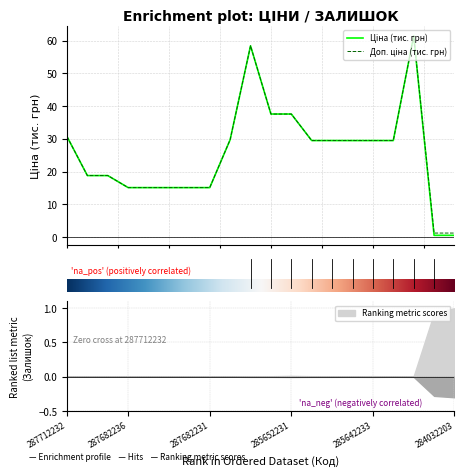

At 4, list the series in order from smallest to largest.

Ціна, Доп. ціна